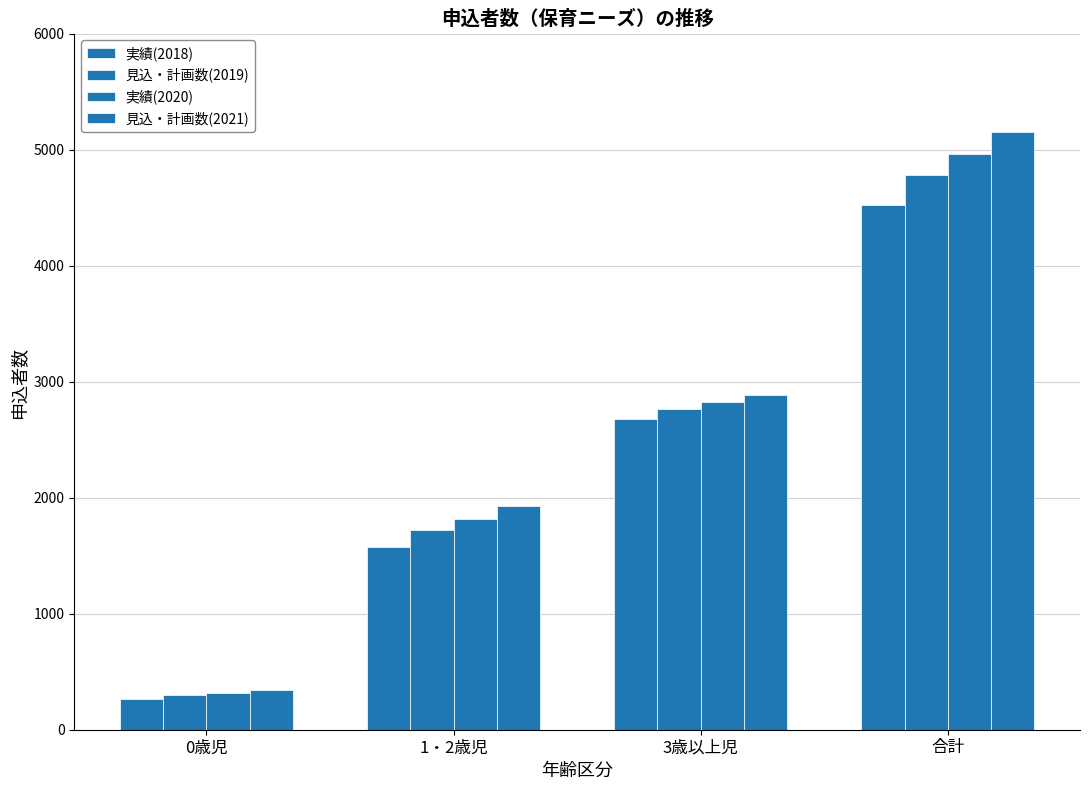

What is the sum of all 見込・計画数(2021) values?

10306